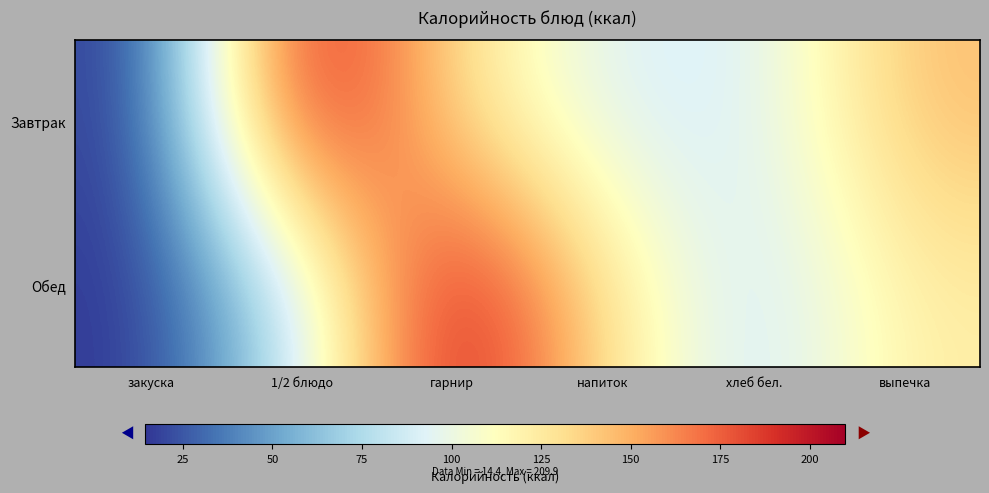

Which series has the largest range (max minus min)?

Завтрак